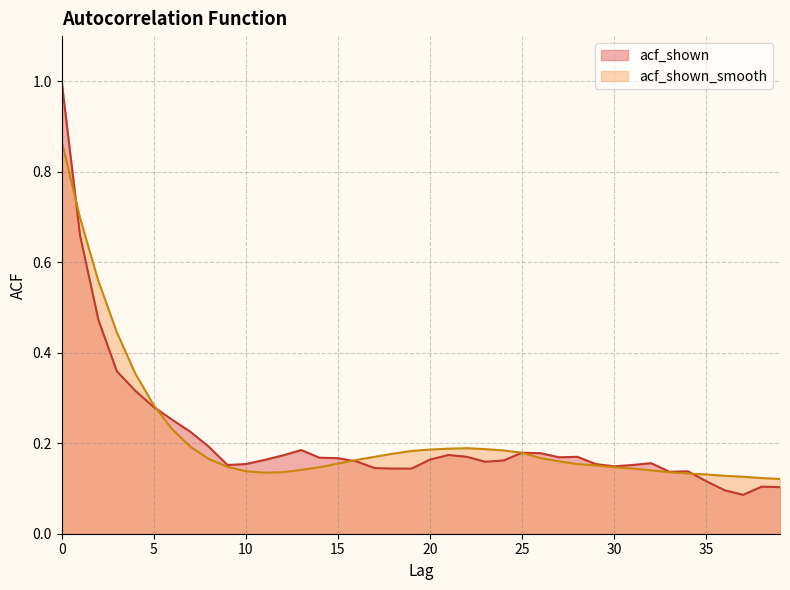

How many times do acf_shown_smooth and acf_shown cross each other?

4